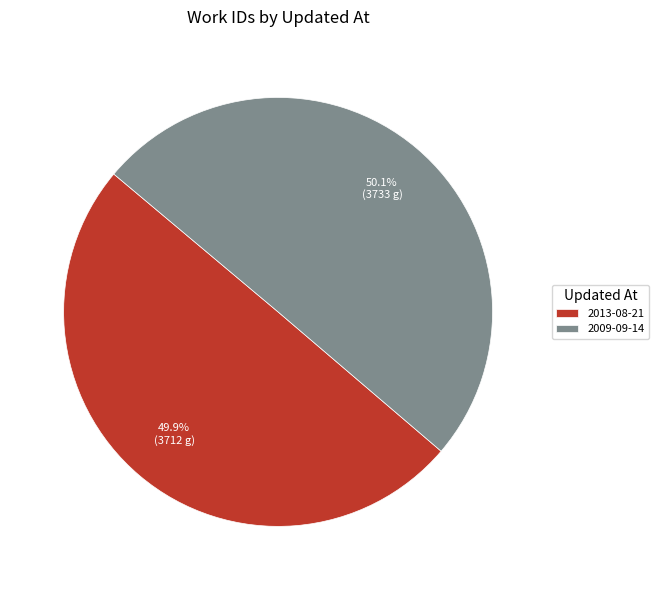

The 2013-08-21 slice represents 50% of the pie. True or false?

True